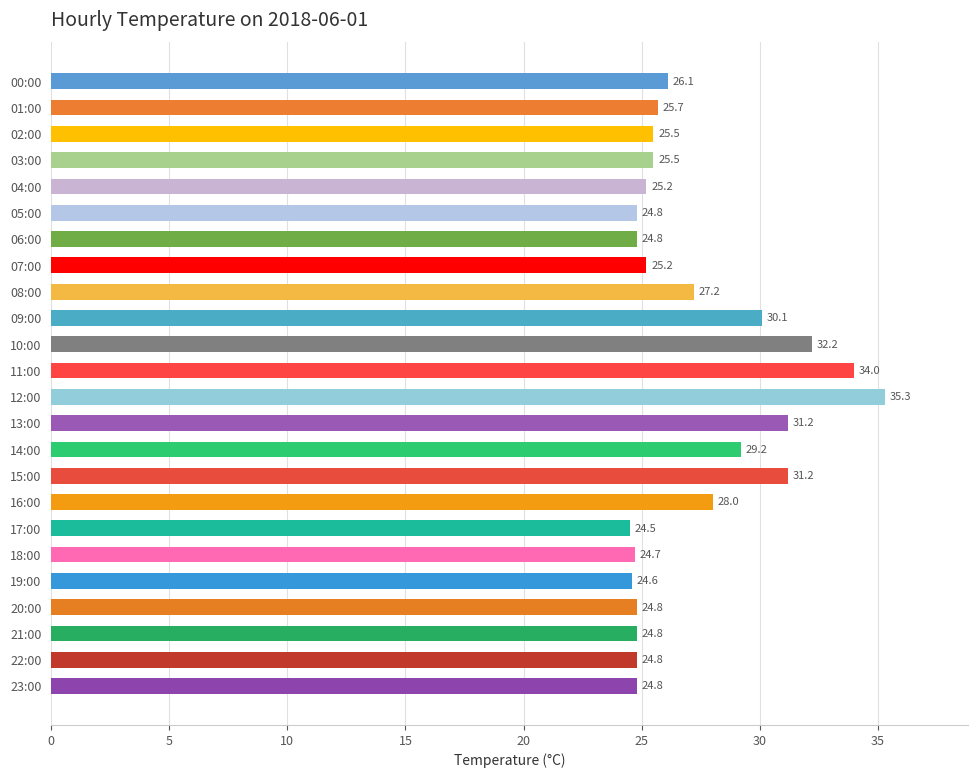

Between 09:00 and 12:00, which is larger?

12:00